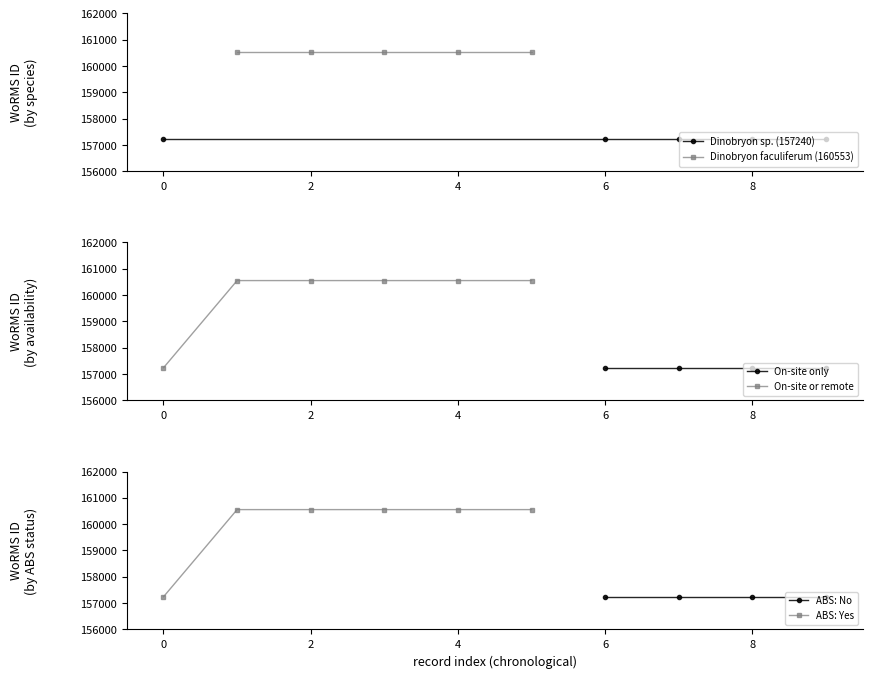

Which series has the largest total across all categories?

Dinobryon faculiferum (160553)